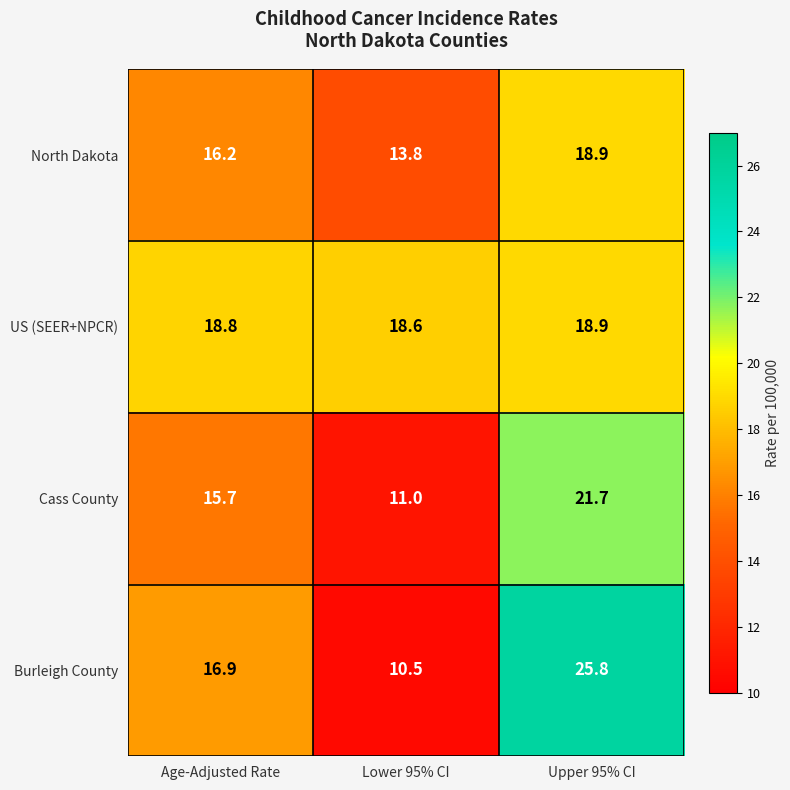

At how many categories does at least one series exceed 18?

3